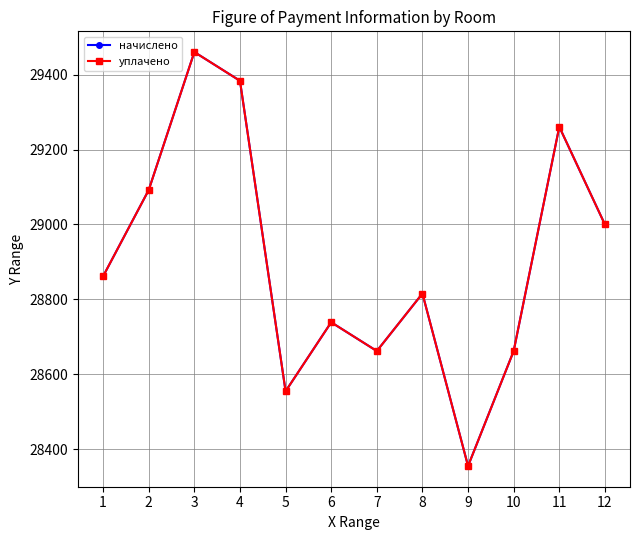

Does the chart display data point markers on the line(s)?

Yes